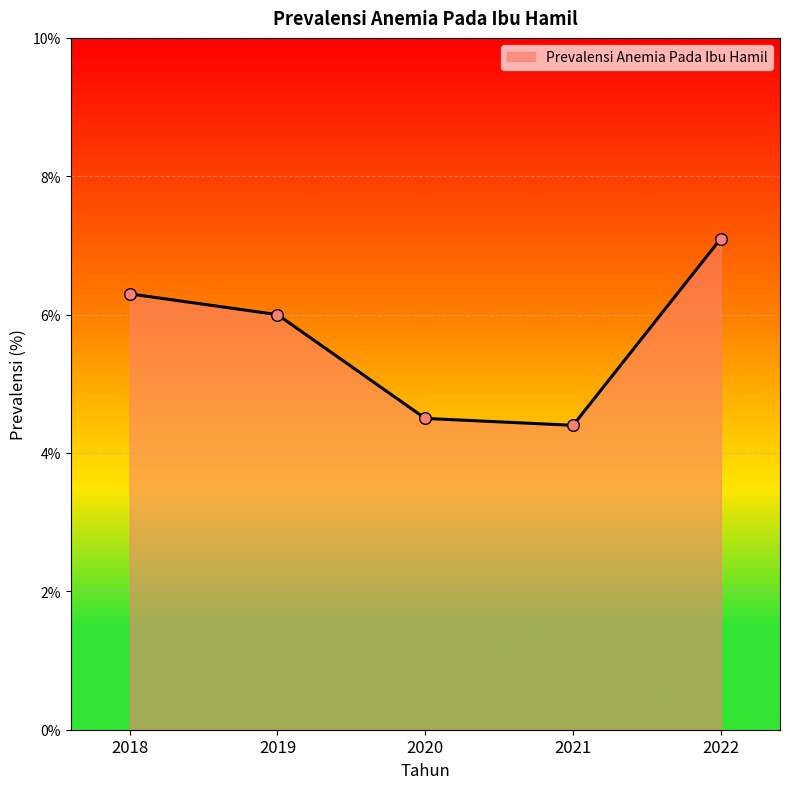

What is the change in value from 2018 to 2022?

+0.8